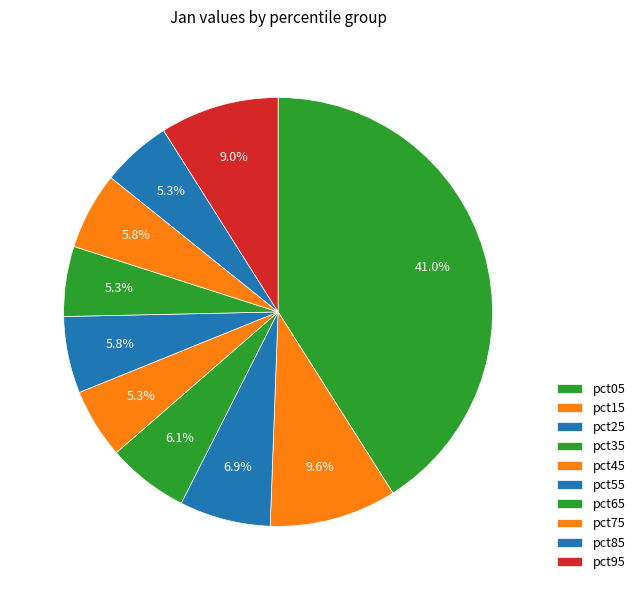

What is the change in value from pct25 to pct45?

-0.1